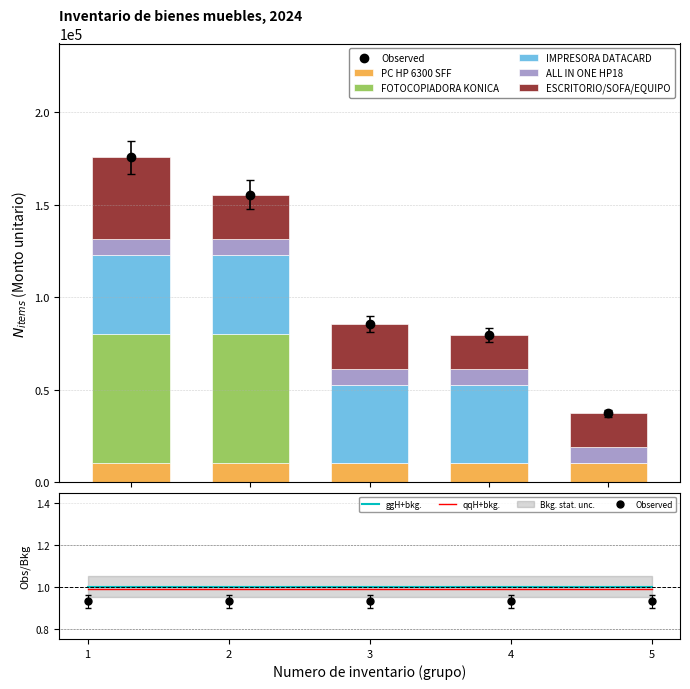

Where is FOTOCOPIADORA KONICA nearest to the value 35000?

1